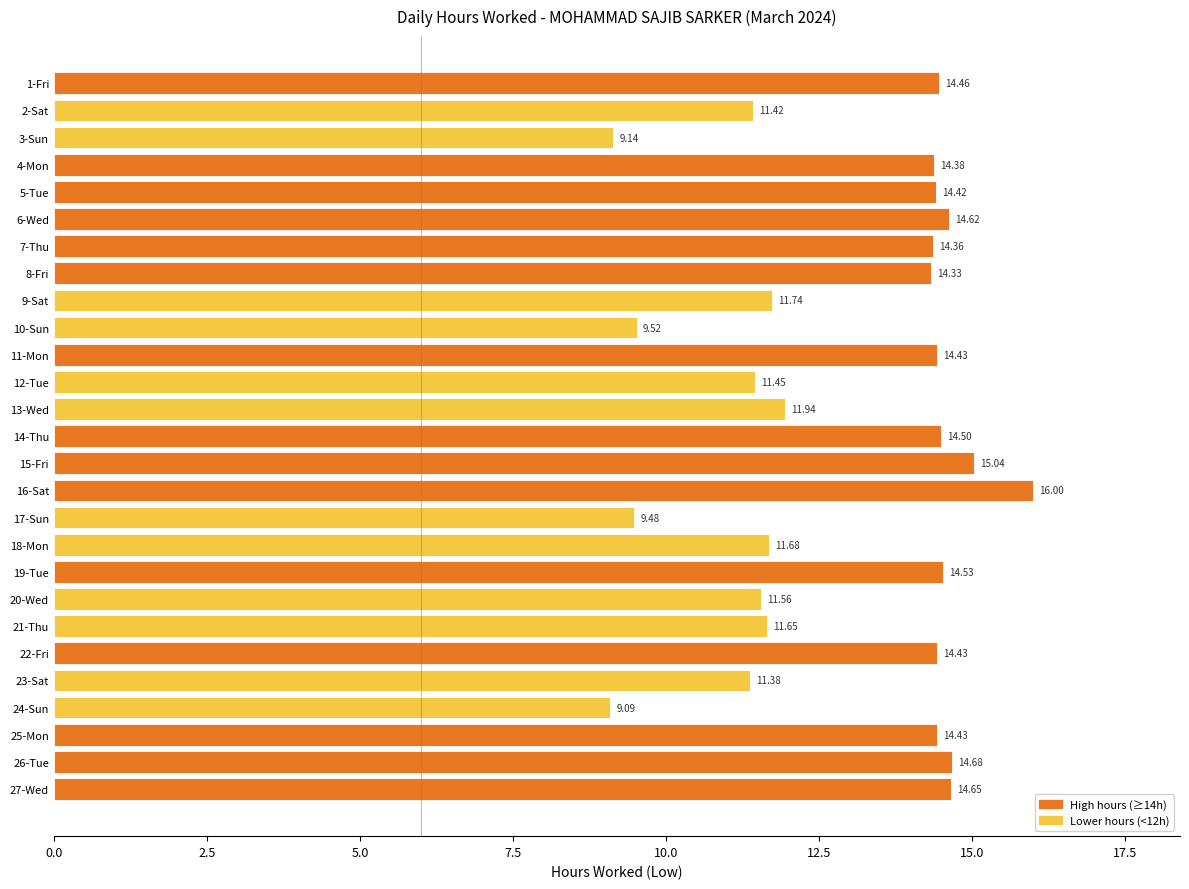

What is the difference between the second highest and second lowest values?

5.9